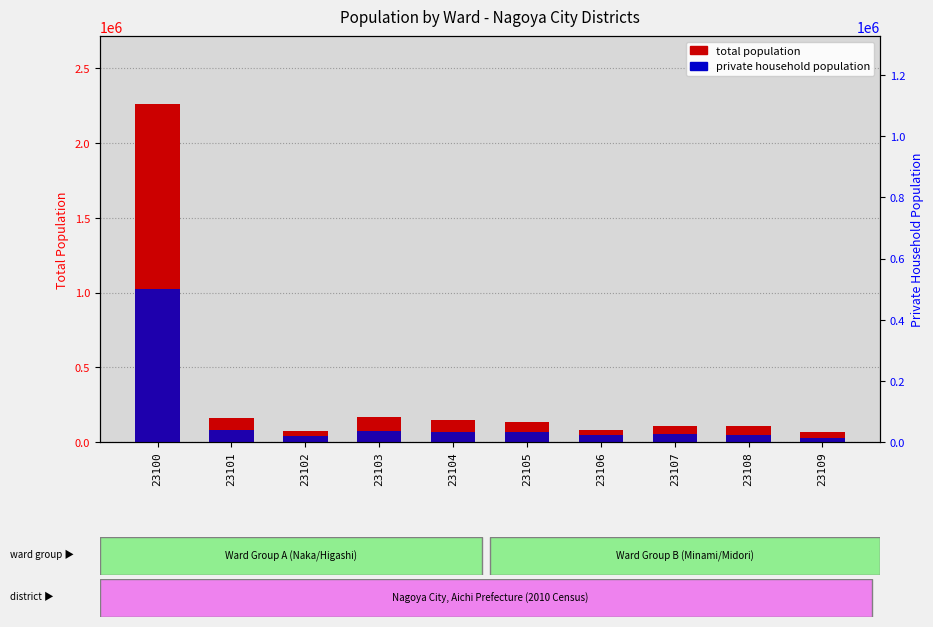

Rank the categories by private household population value from highest to lowest.

23100, 23101, 23103, 23105, 23104, 23107, 23106, 23108, 23102, 23109